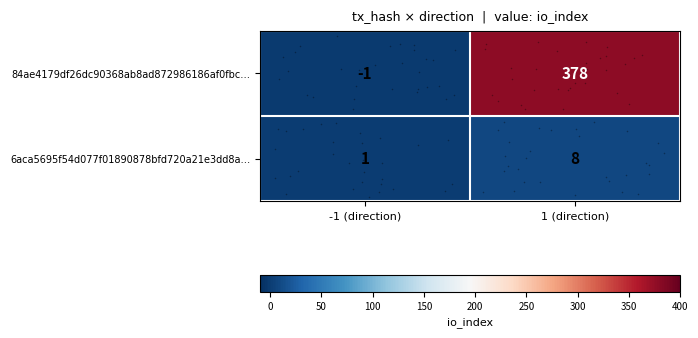

Where is 6aca5695f54d077f01890878bfd720a21e3dd8a… nearest to the value 4?

-1 (direction)